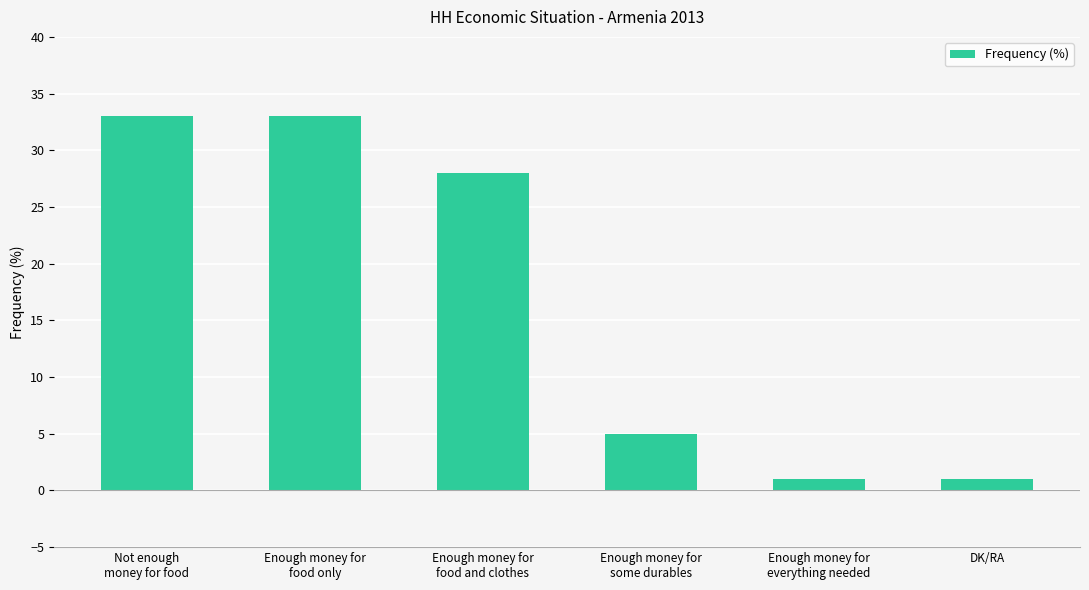

How many values are between 1 and 33?

6